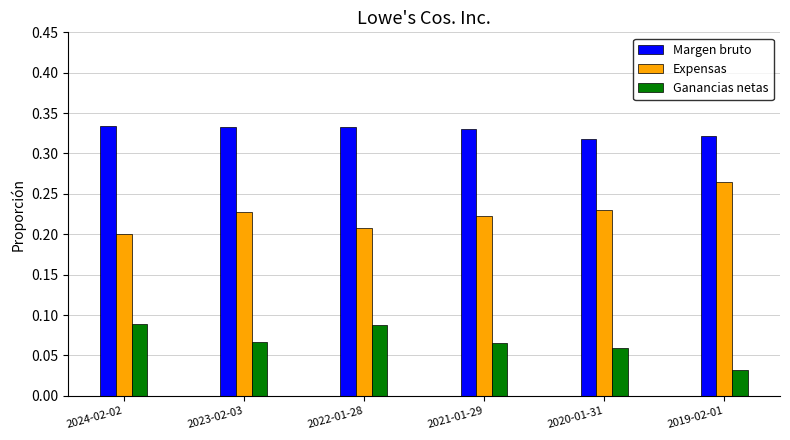

How many Margen bruto values are between 0 and 1?

6